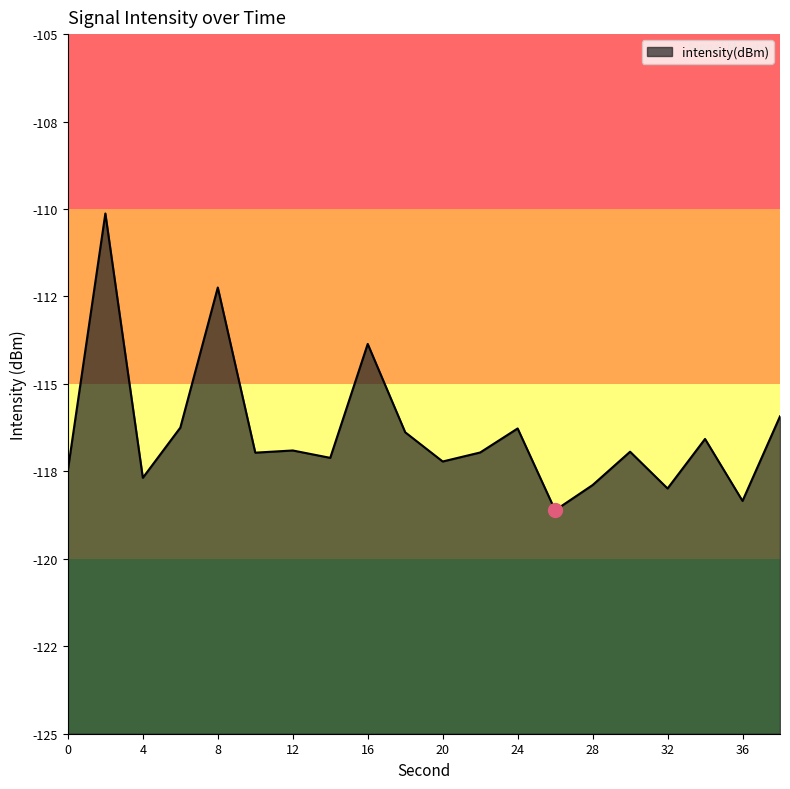

How many lines are shown in the chart?

1